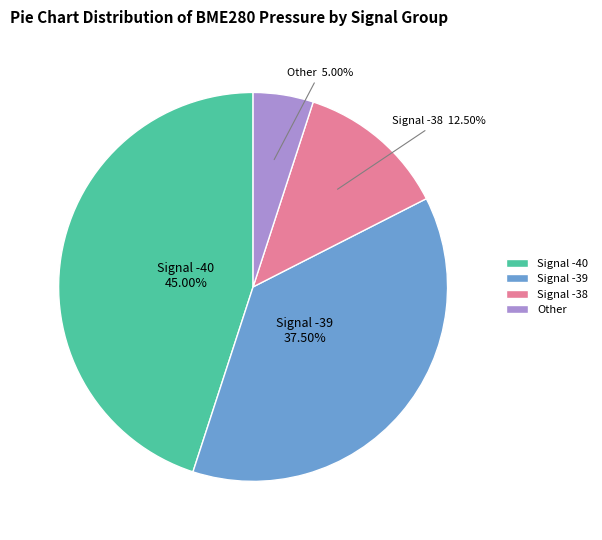

Is there any slice that represents more than half of the pie?

No